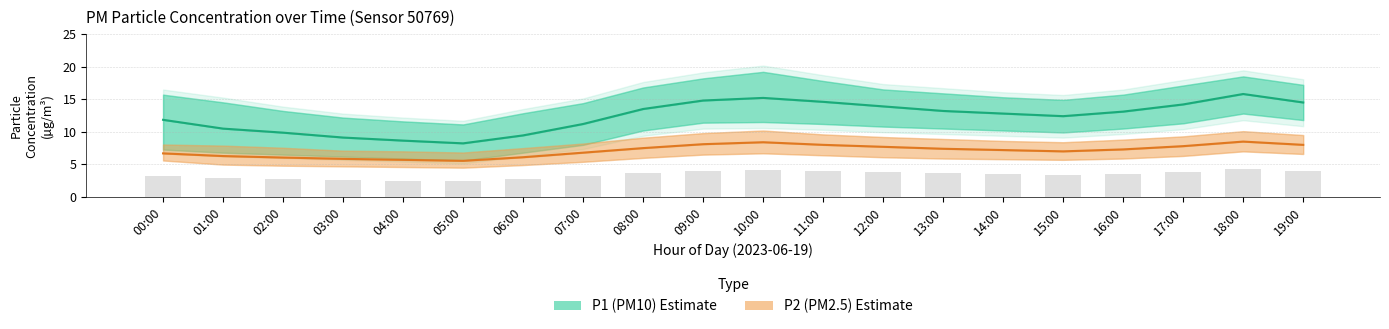

What is the difference between the second highest and second lowest values in the P2 (PM2.5) series?

2.7